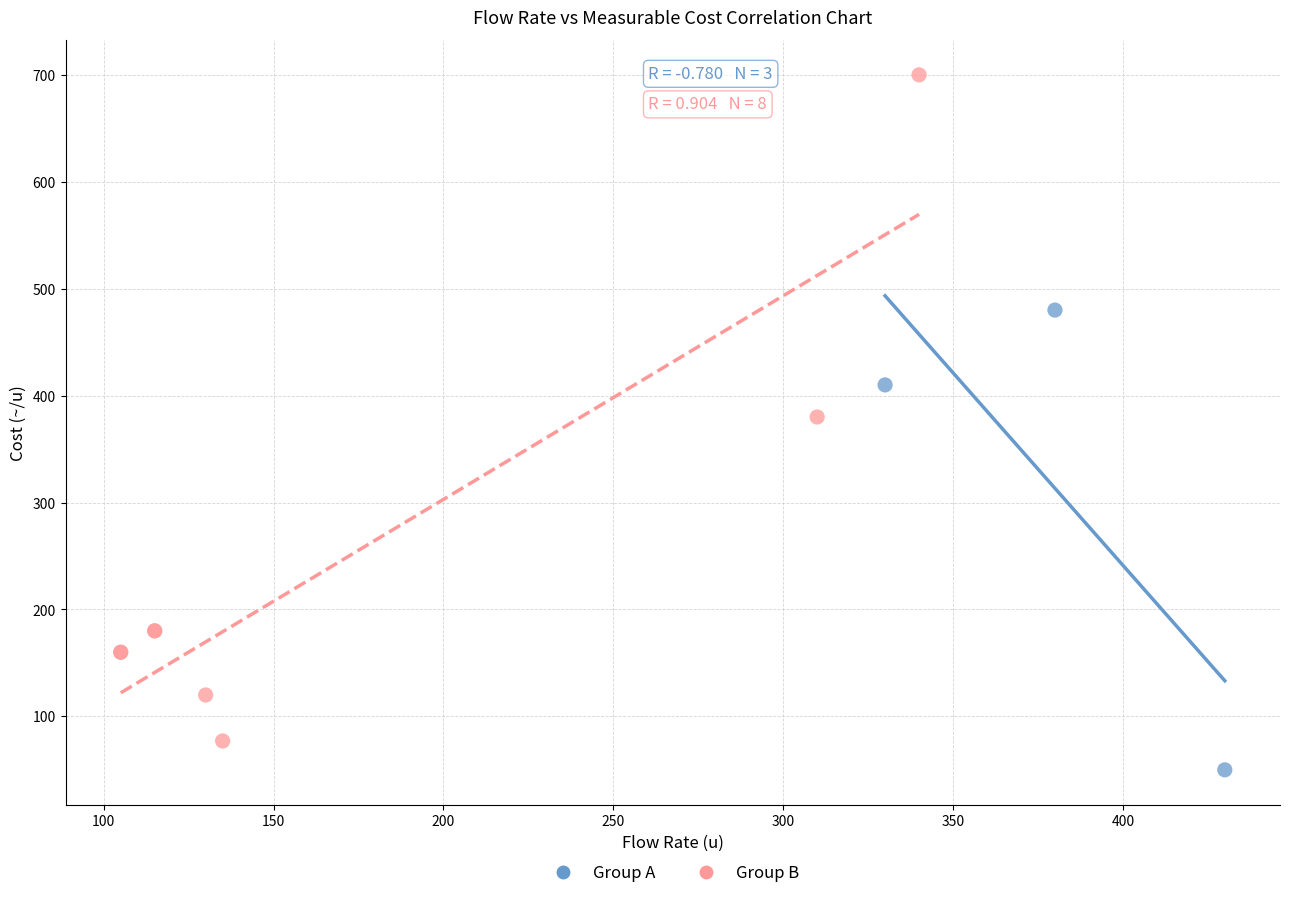

Which series reaches the minimum Y coordinate?

Group A